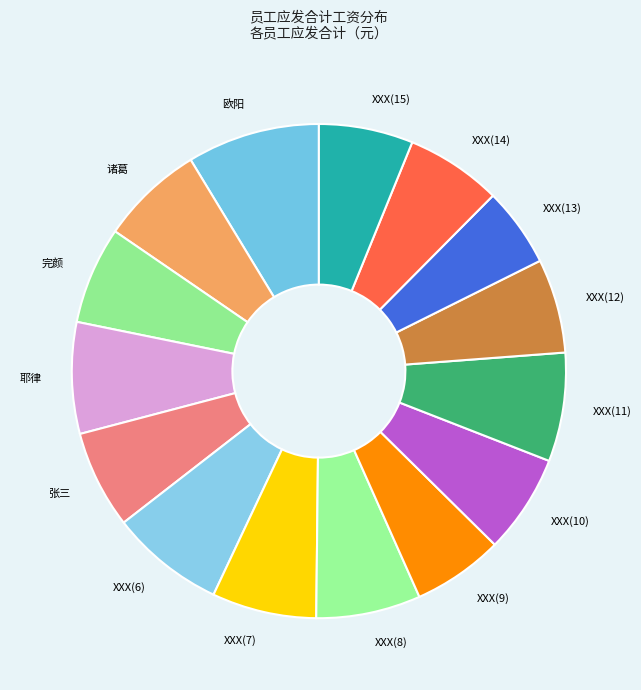

Is it true that XXX(11) is 21% of the pie?

False